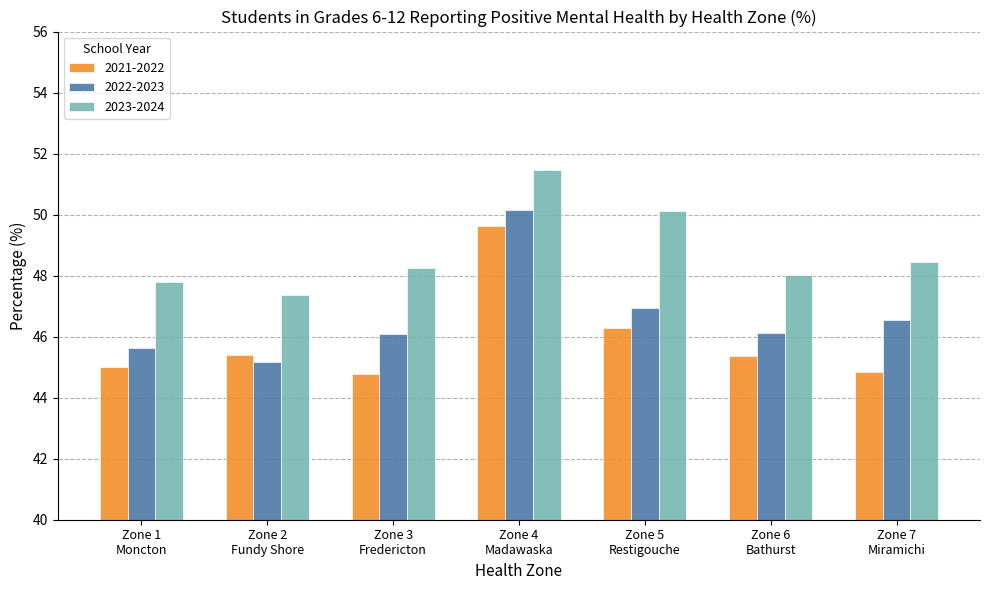

Which category has the highest value across all series?

Zone 4
Madawaska